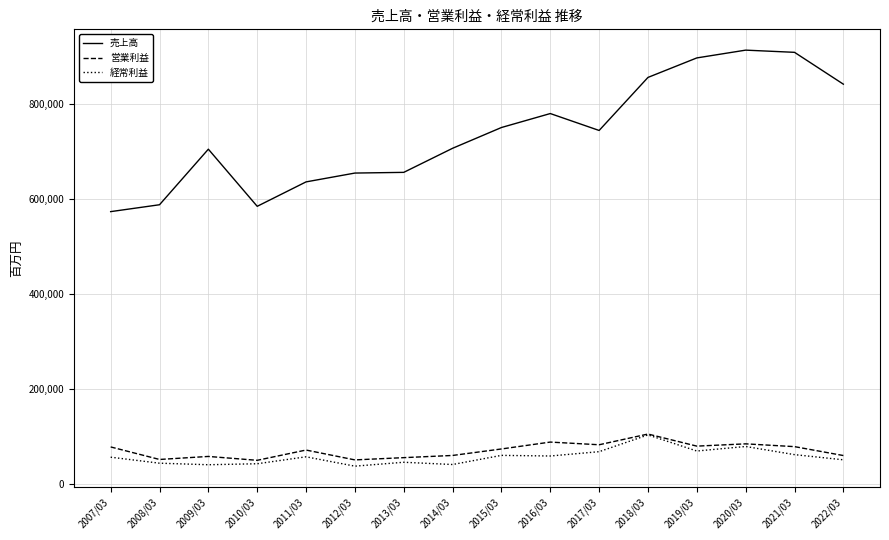

Is the value of 営業利益 at 2007/03 greater than the value of 売上高 at 2013/03?

No